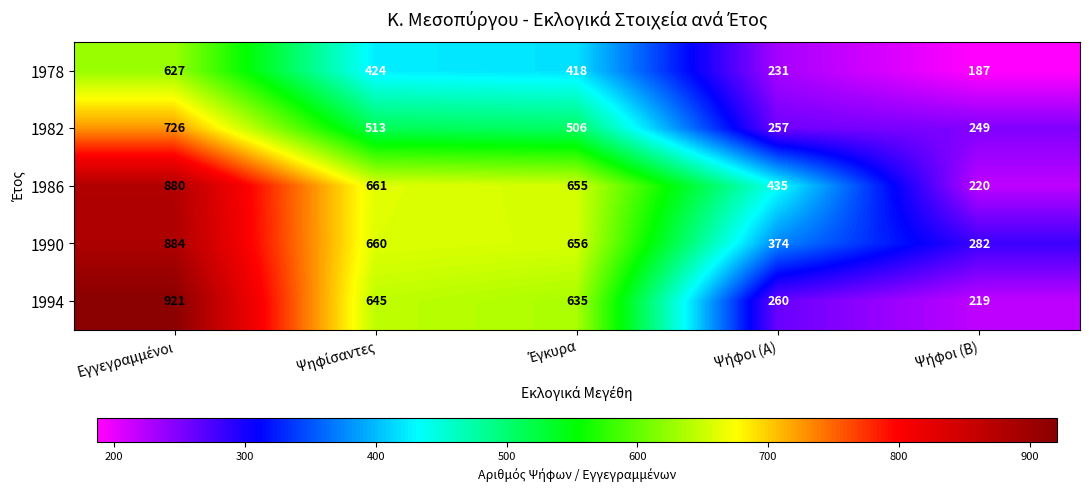

What is the average value of the 1978 series?

377